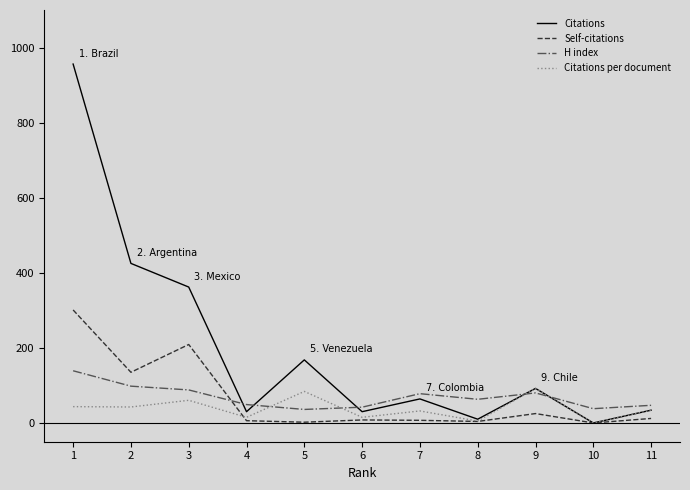

List the series in order of their peak value, lowest first.

Citations per document, H index, Self-citations, Citations